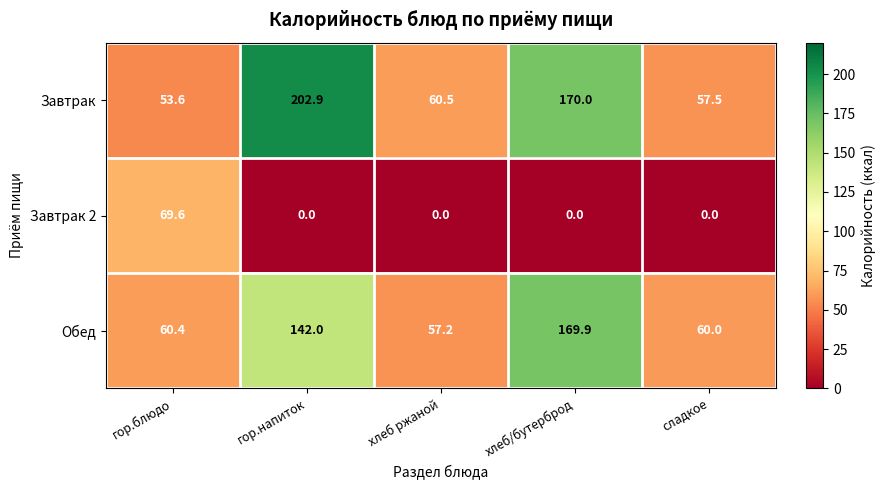

What is the total value across all series at хлеб ржаной?

117.7